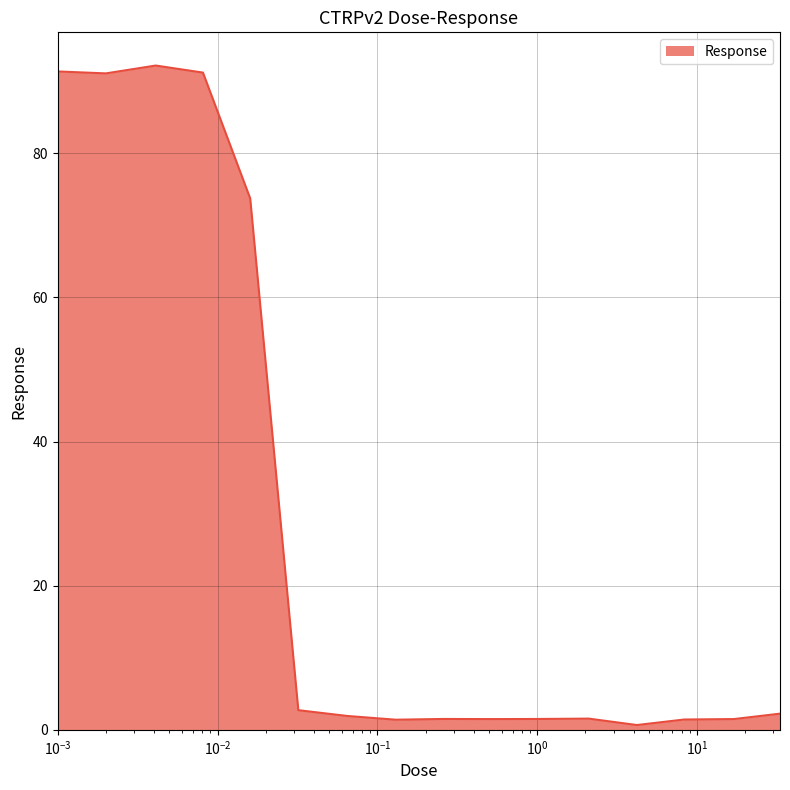

What is the maximum value shown in the chart?

92.2